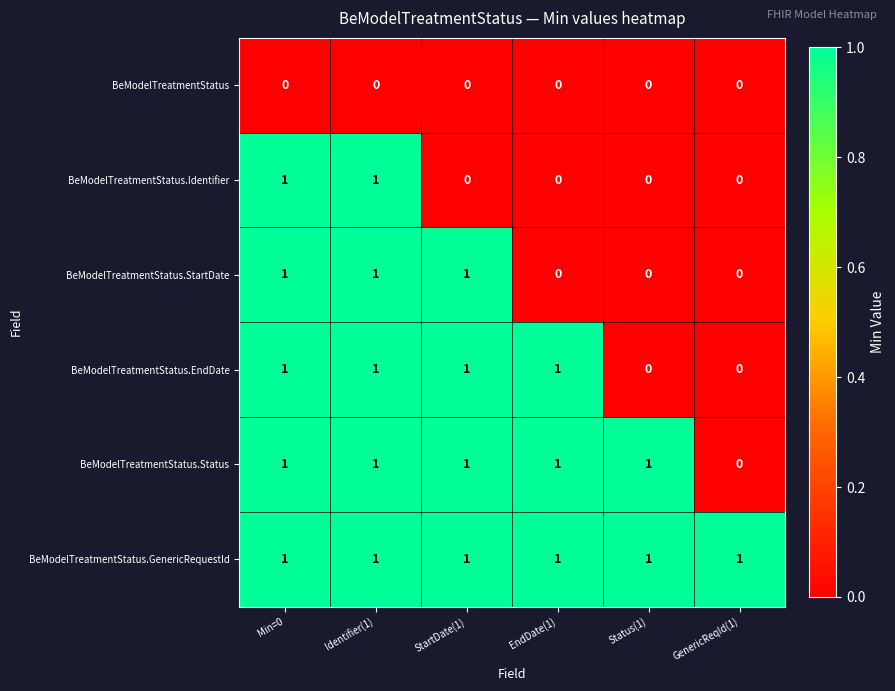

What is the sum of all BeModelTreatmentStatus.GenericRequestId values?

6